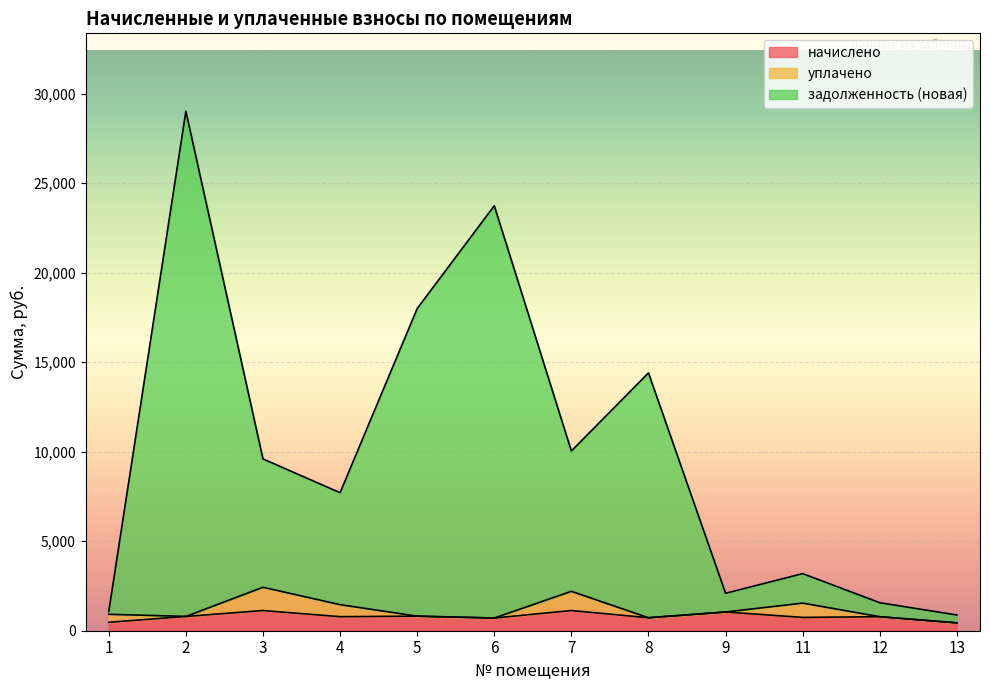

What is the total value across all series at 9?

2092.8